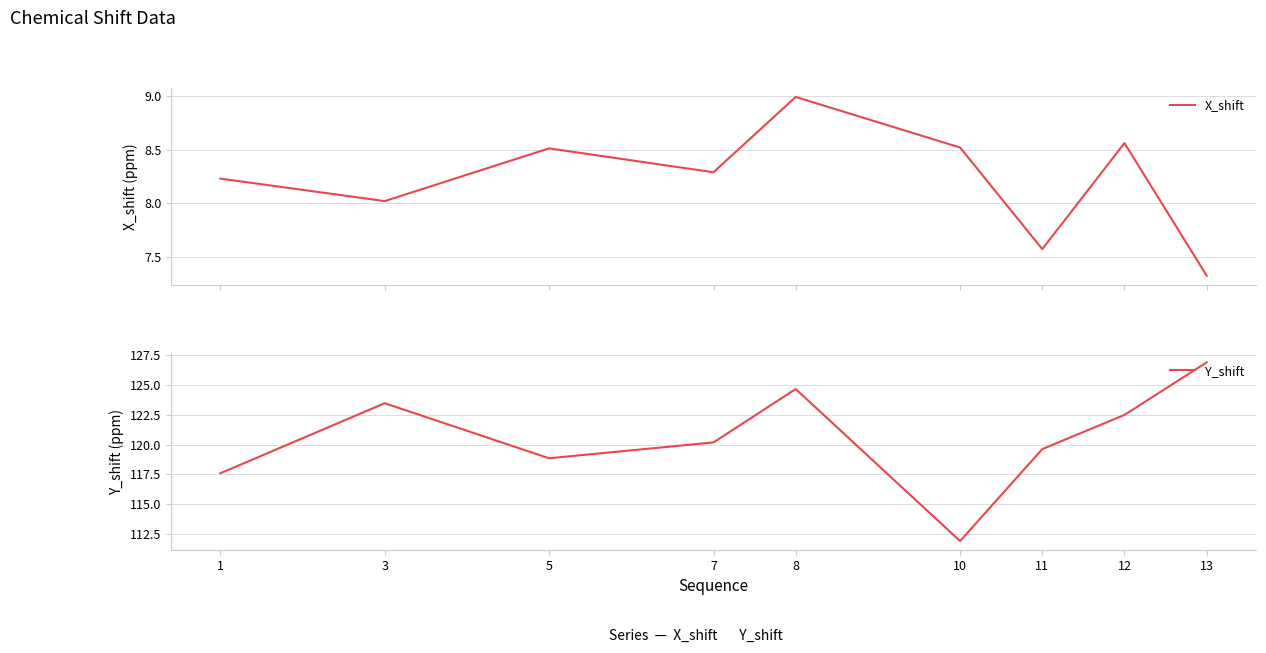

How many lines are shown in the chart?

2